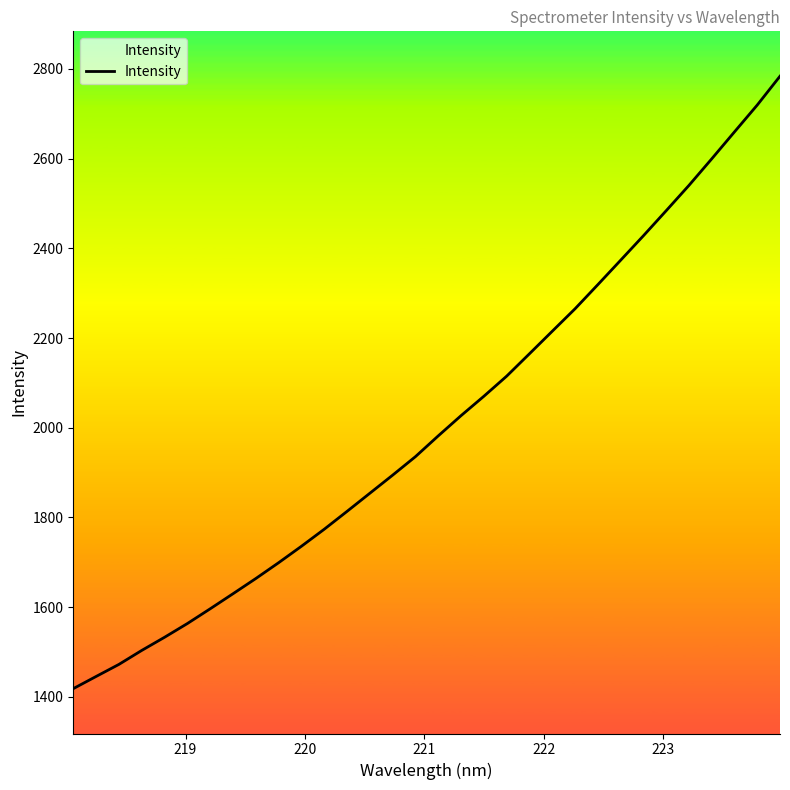

How many lines are shown in the chart?

1